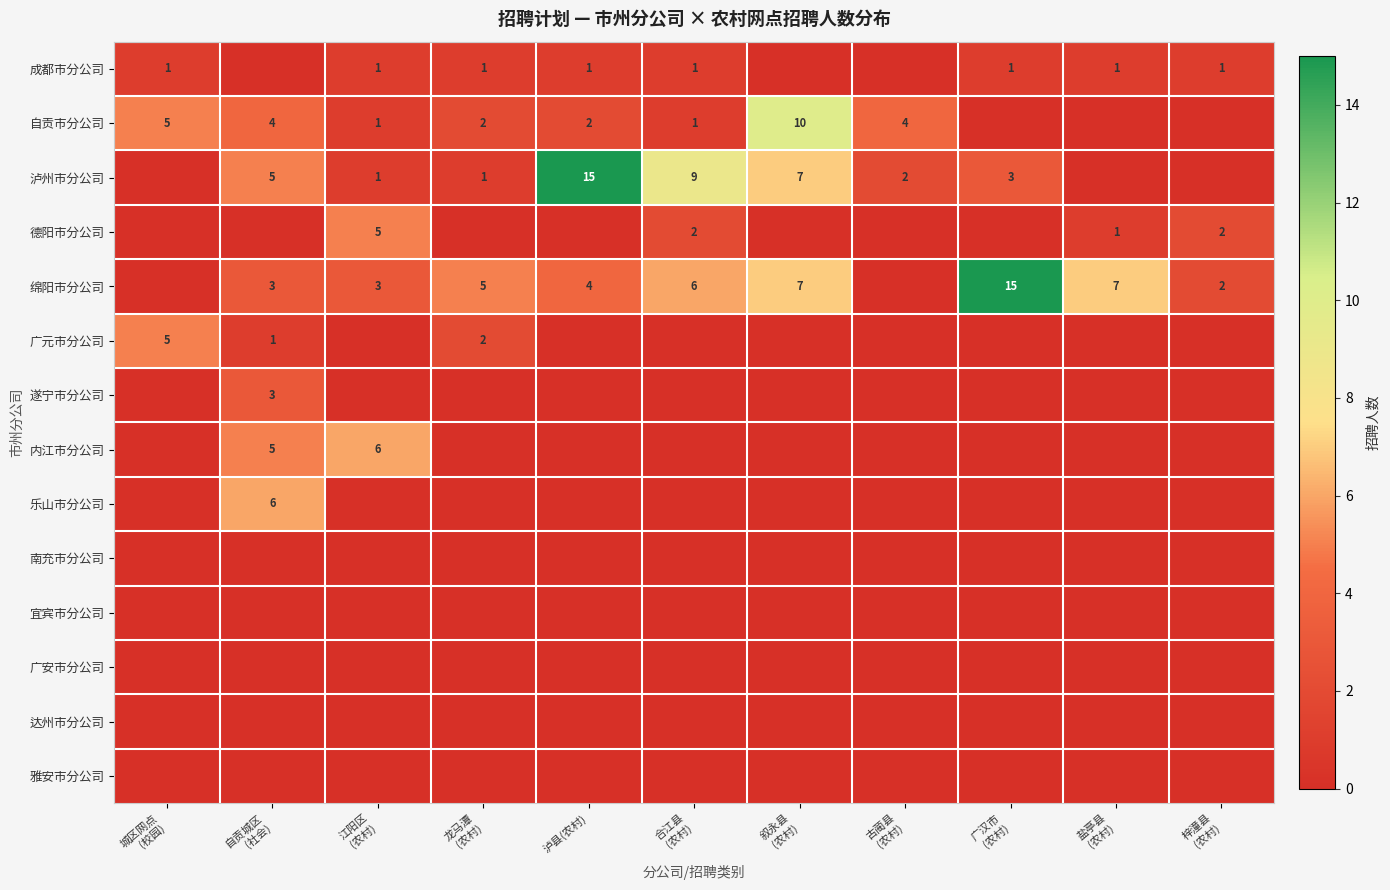

The 南充市分公司 series shows 0 at 江阳区 (农村). True or false?

True